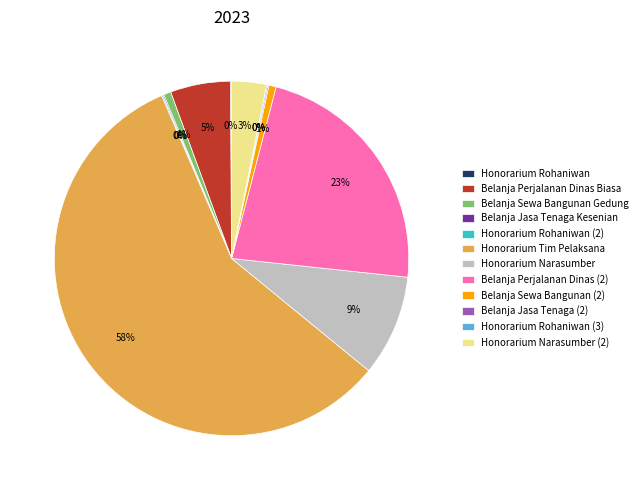

What is the largest slice in the pie chart?

Honorarium Tim Pelaksana